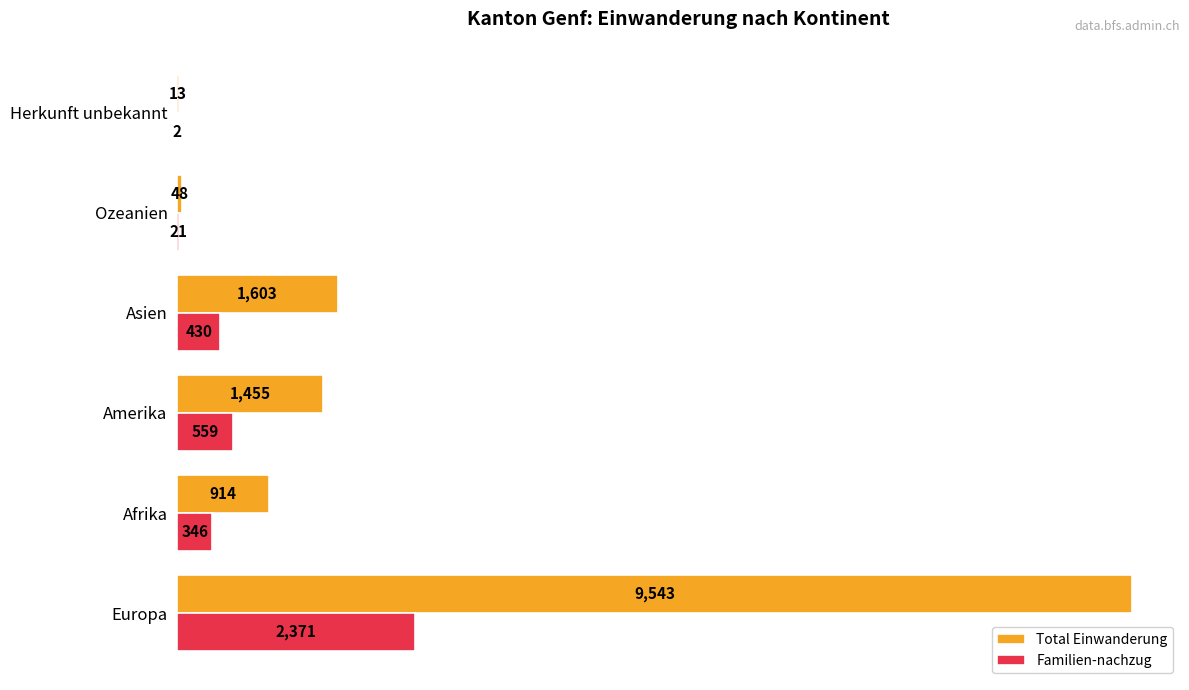

What is the highest value of the Total Einwanderung series?

9543